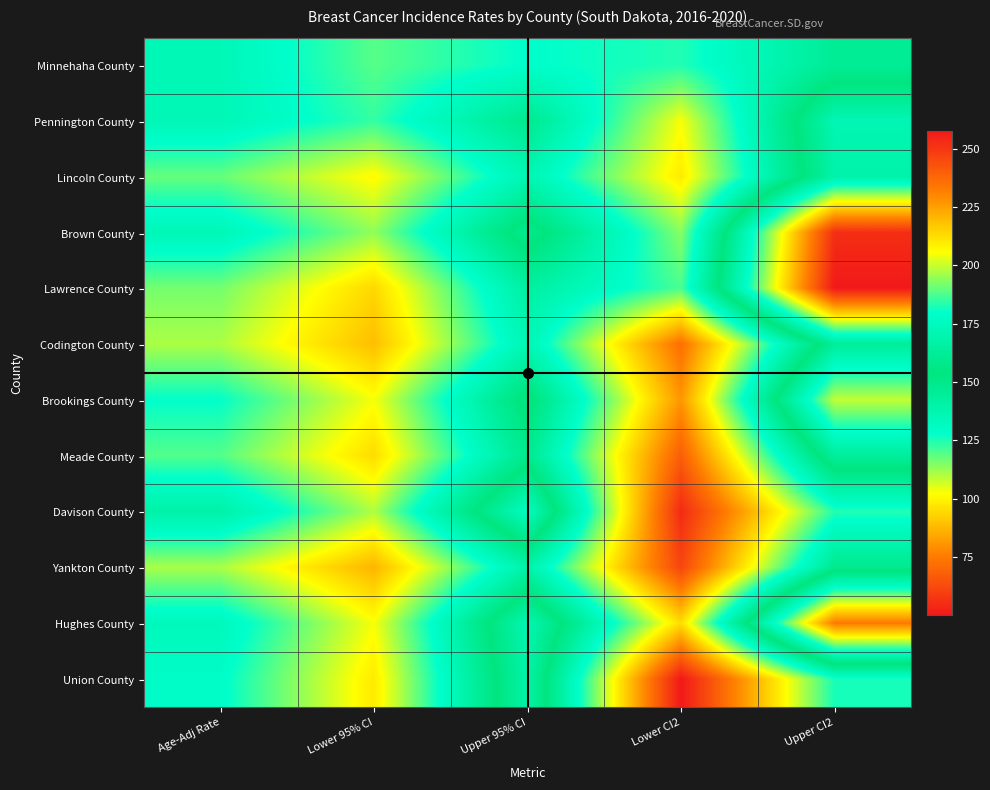

At which category is the sum across all series the highest?

Upper CI2